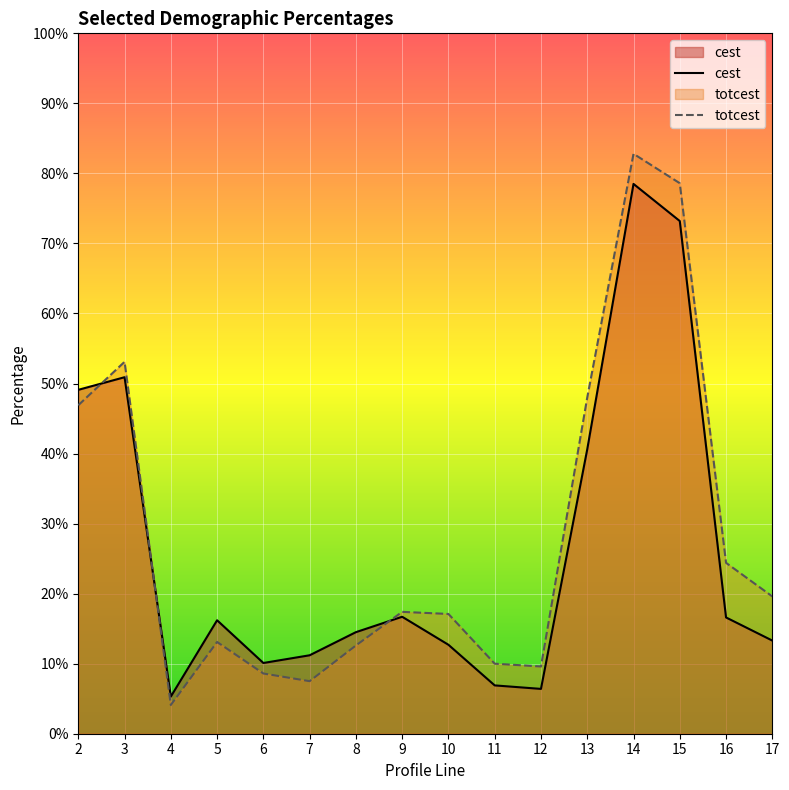

True or false: totcest has a value of 12.7 at 7.

False